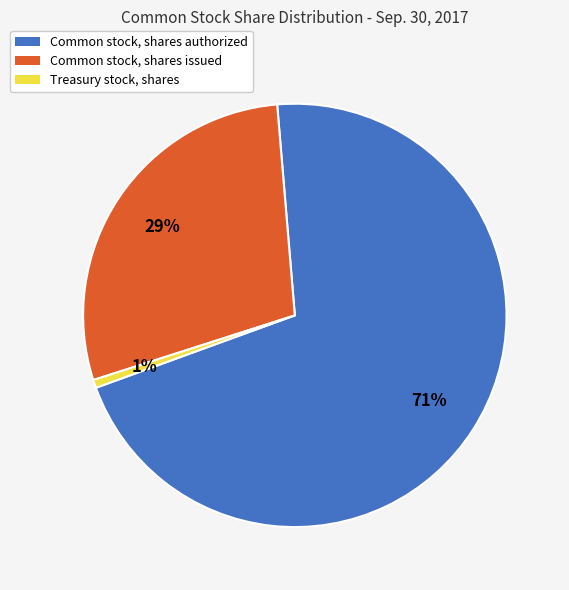

Which has a higher value, Common stock, shares authorized or Common stock, shares issued?

Common stock, shares authorized